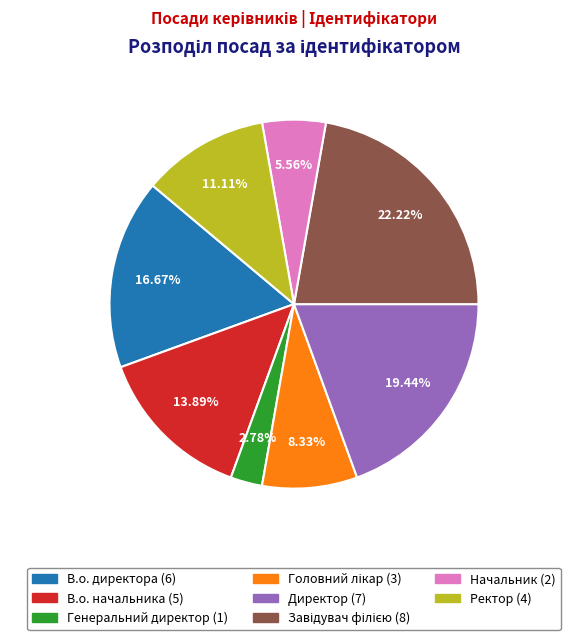

Is the sum of Генеральний директор and В.о. директора greater than half?

No